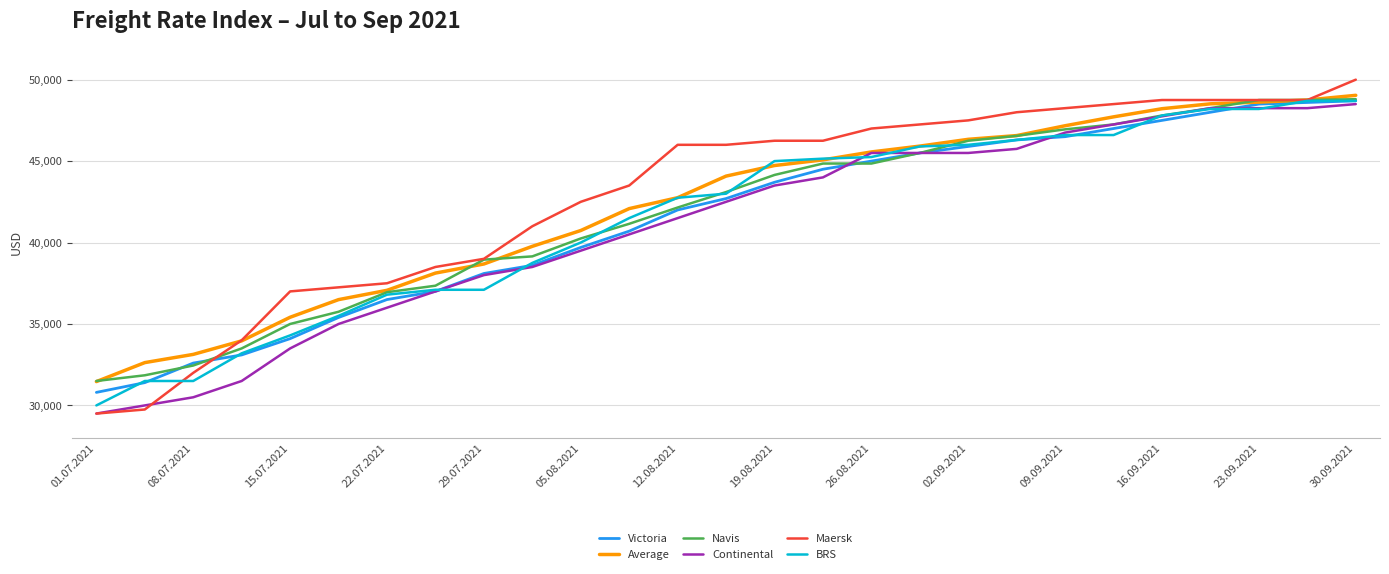

What is the maximum value shown in the chart?

50000